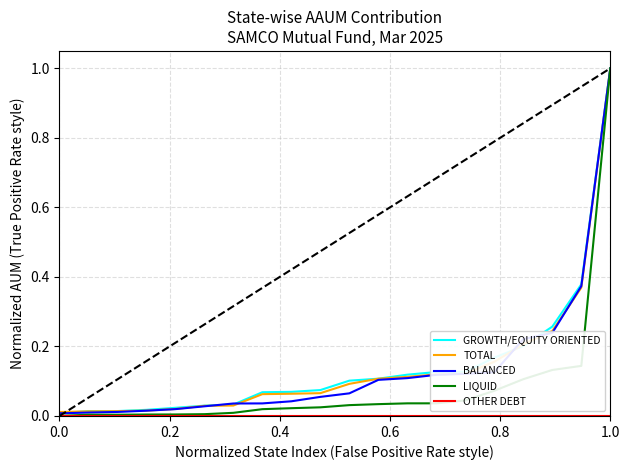

Is this an area chart (filled region under the line)?

No